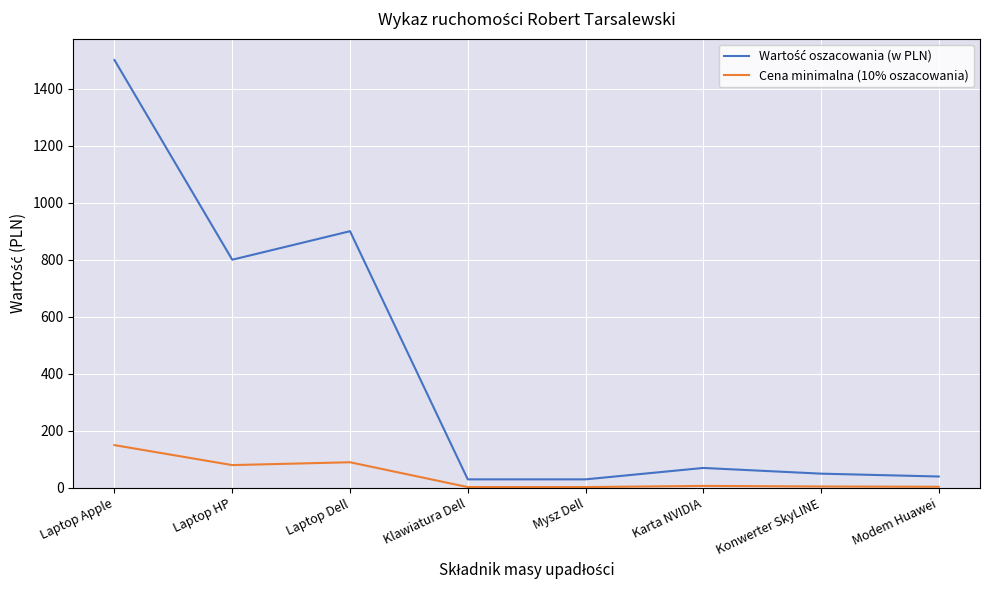

What is the spread (max minus min) of values at Laptop Dell?

810